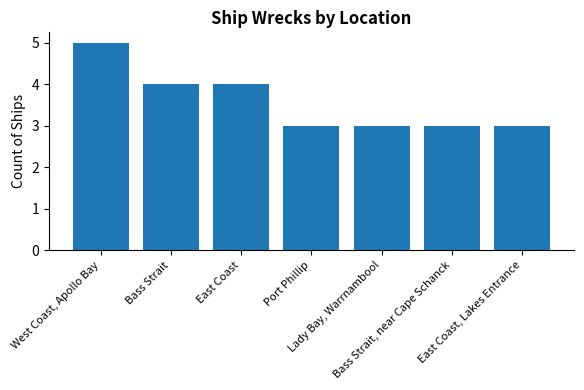

How many bars are there in total?

7